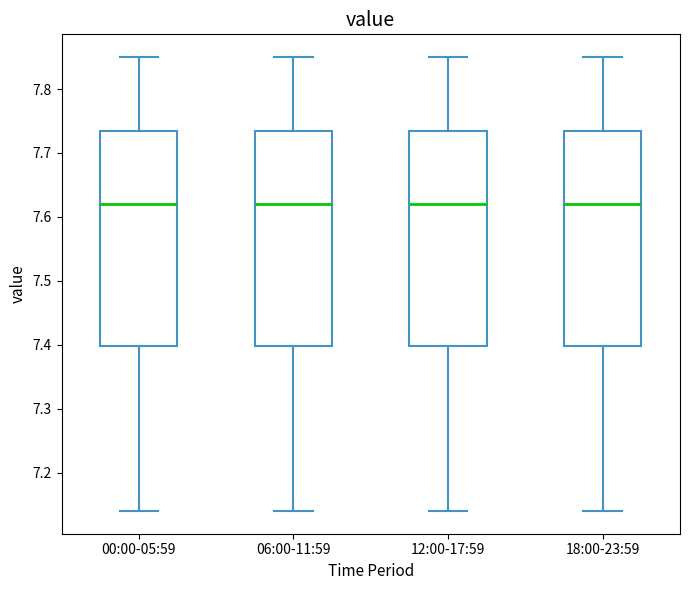

Reading left to right, transcribe this box plot: for each box, give where its median line is, the range the box spans, and where its two whiskers end, as read against the y-axis. The values are not printed on the chart, so give them approximately, as read against the axis.

00:00-05:59: median 7.62, box 7.40 to 7.74, whiskers 7.14 to 7.85
06:00-11:59: median 7.62, box 7.40 to 7.74, whiskers 7.14 to 7.85
12:00-17:59: median 7.62, box 7.40 to 7.74, whiskers 7.14 to 7.85
18:00-23:59: median 7.62, box 7.40 to 7.74, whiskers 7.14 to 7.85